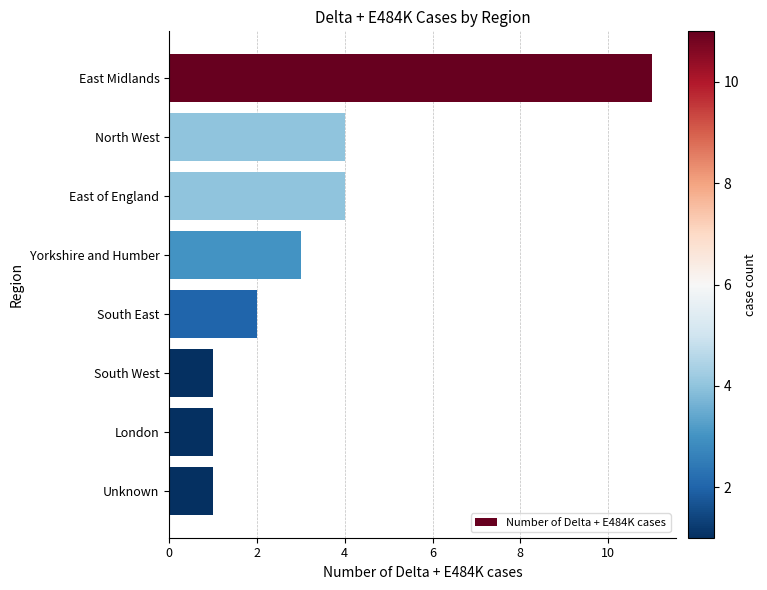

What is the average value?

3